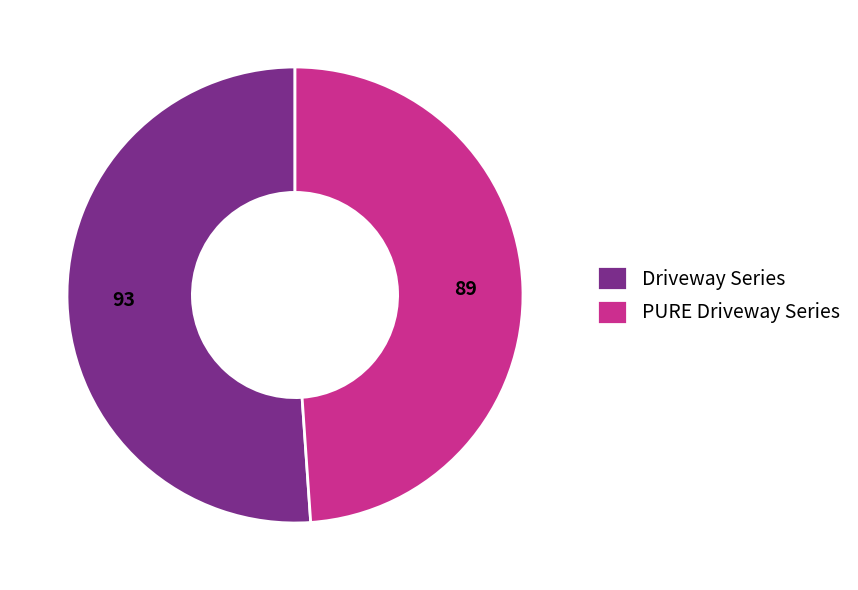

True or false: Driveway Series accounts for 59% of the total.

False